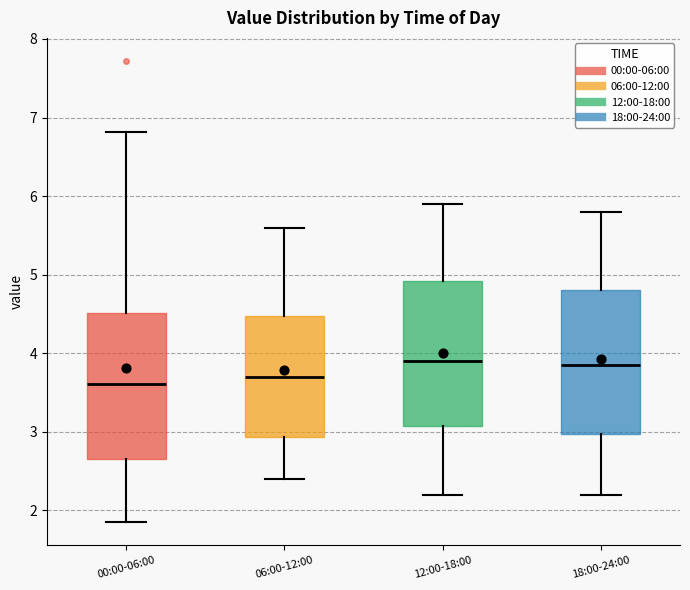

Where does the lower whisker of the box for 06:00-12:00 end on the y-axis? The values are not printed on the chart, so give them approximately, as read against the axis.

2.4